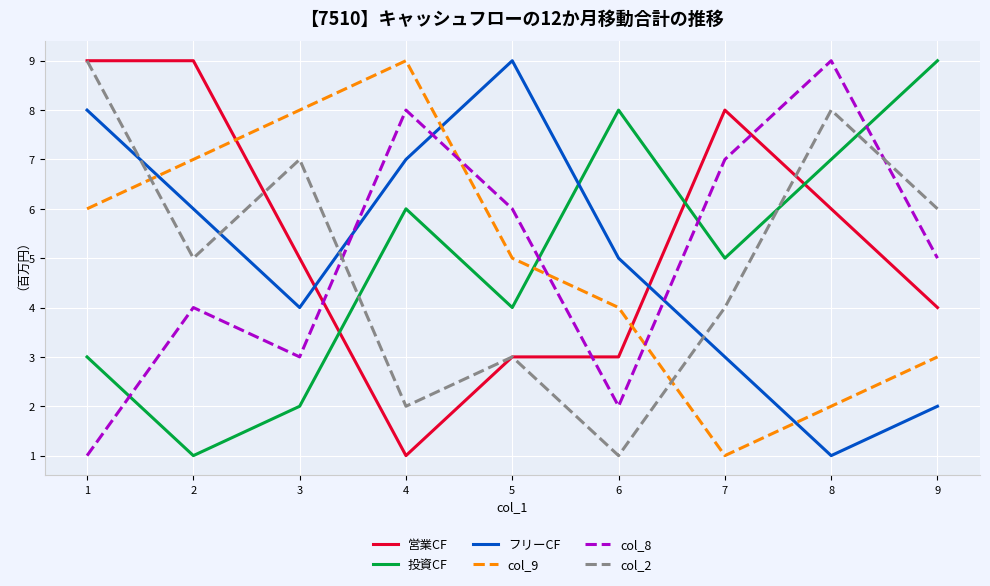

What is the smallest value displayed?

1